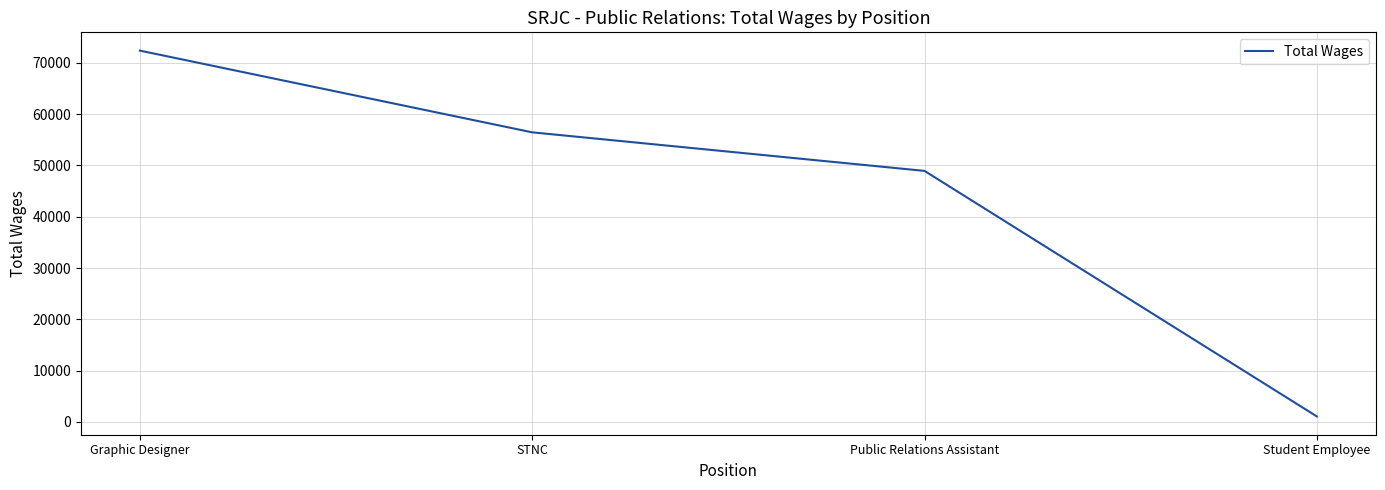

What is the average value?

44722